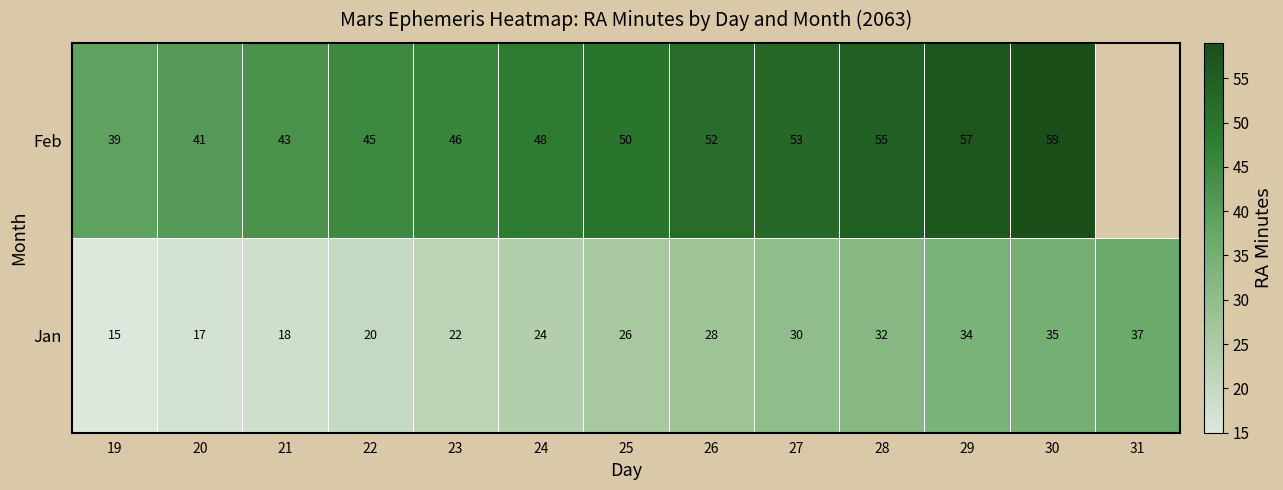

What is the difference between the Feb values at 27 and 19?

14